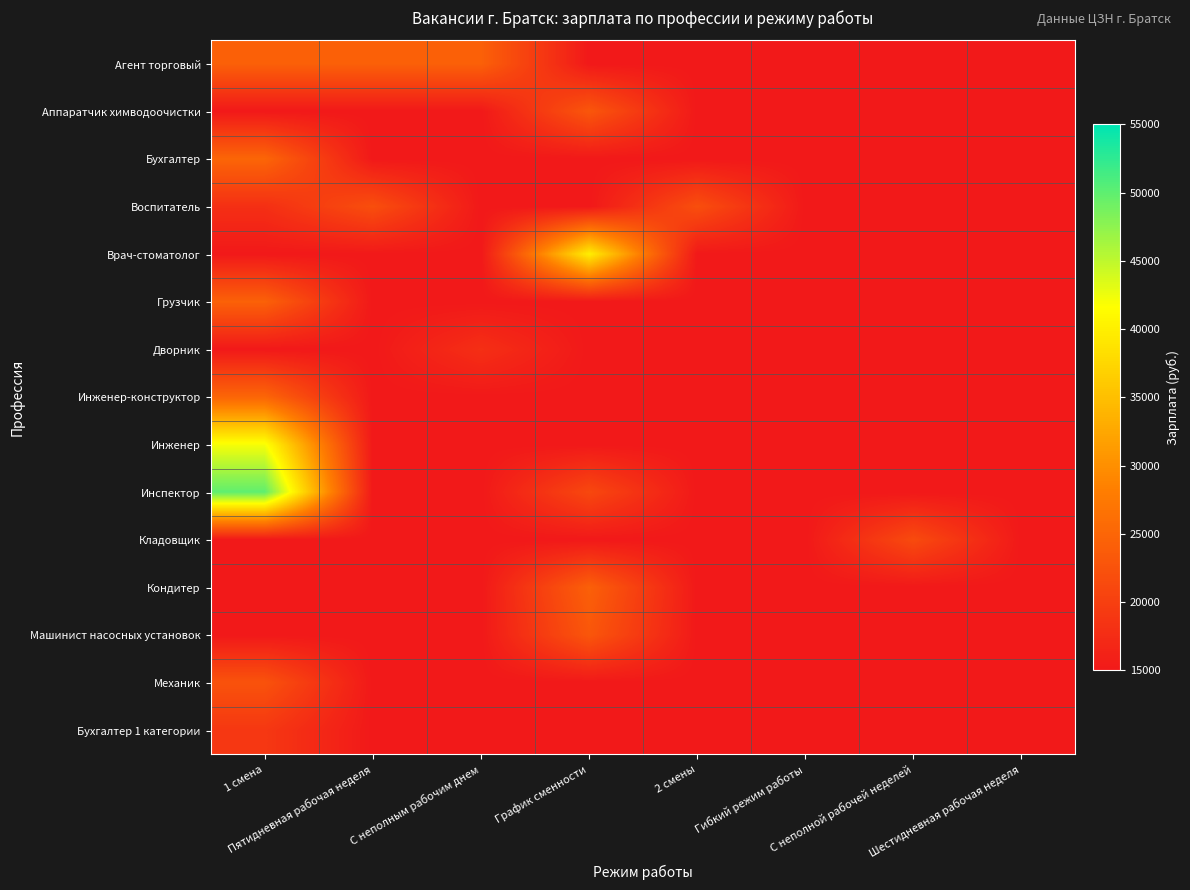

What is the spread (max minus min) of values at 1 смена?

34951